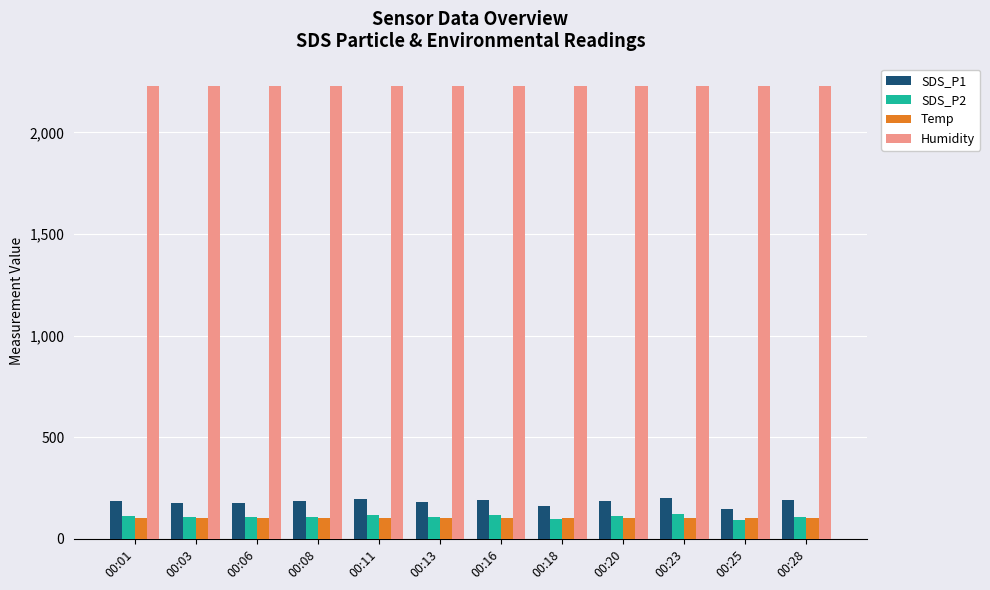

Is the value of SDS_P2 at 00:20 greater than the value of SDS_P1 at 00:03?

No